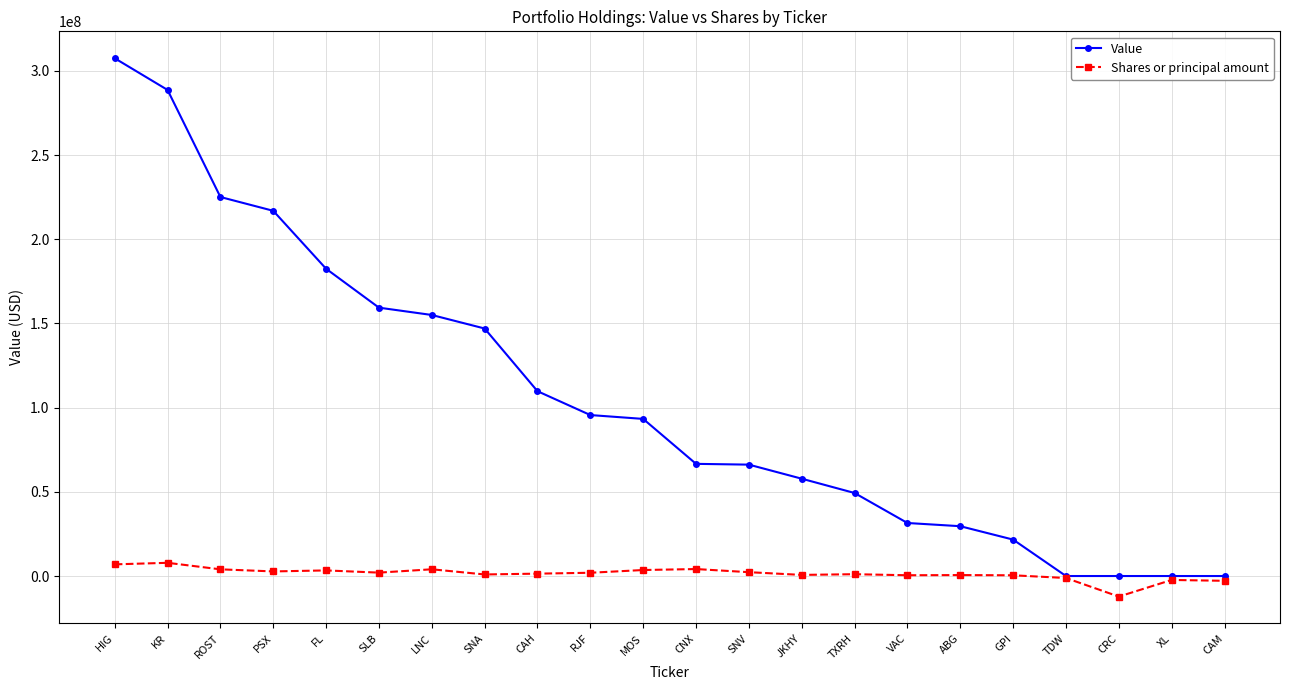

Which series has the widest spread of values?

Value